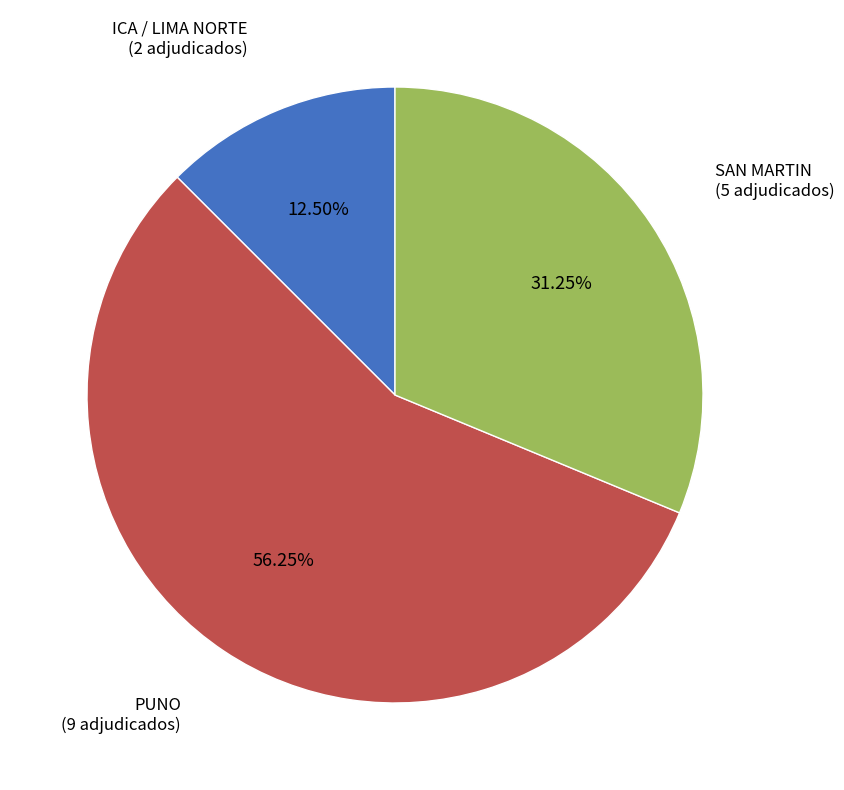

Do SAN MARTIN and PUNO together represent more than half of the pie?

Yes